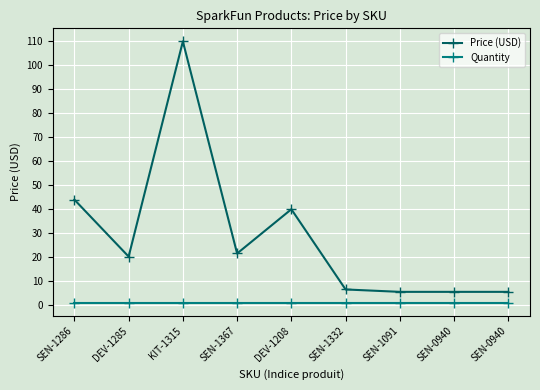

How many categories are shown in the chart?

9